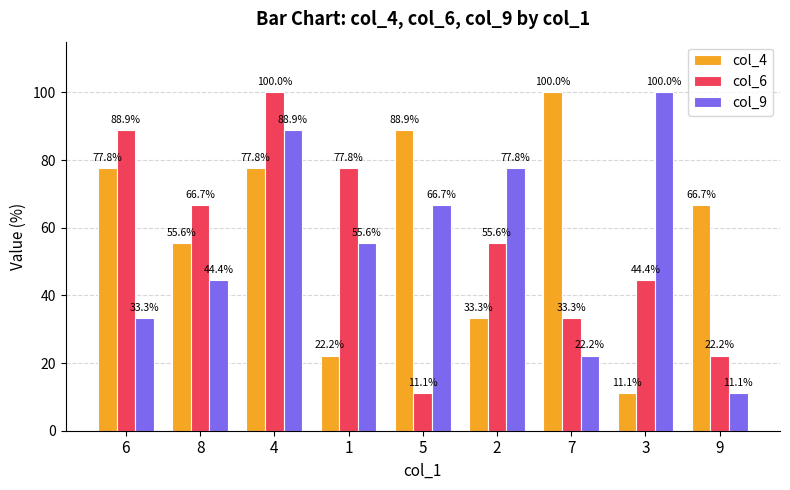

How many distinct data groups are displayed?

3